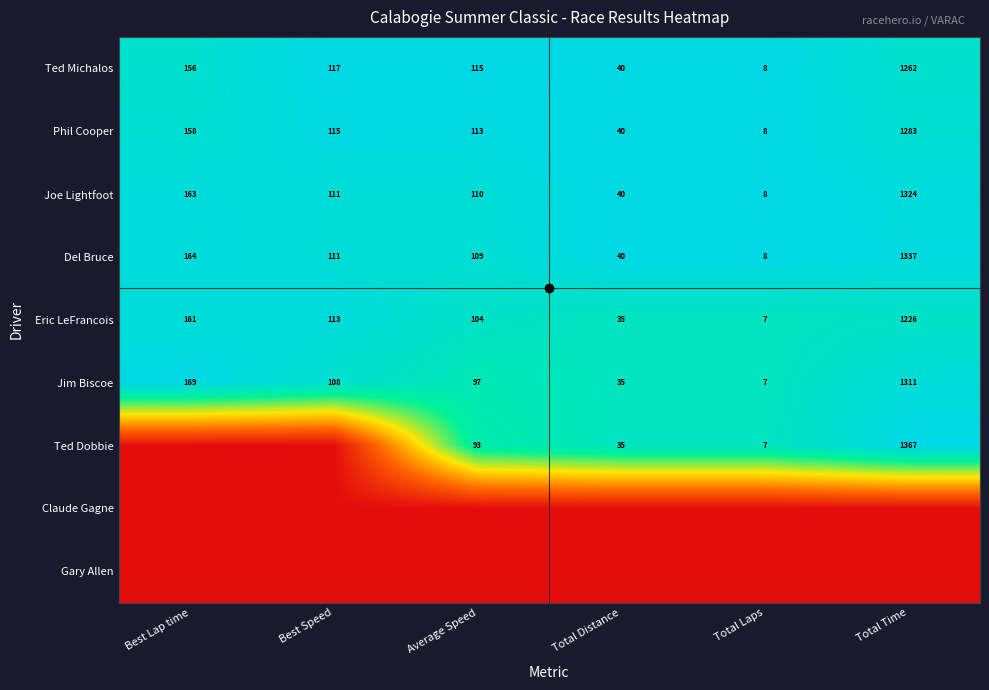

Rank the categories by Del Bruce value from lowest to highest.

Total Laps, Total Distance, Average Speed, Best Speed, Best Lap time, Total Time